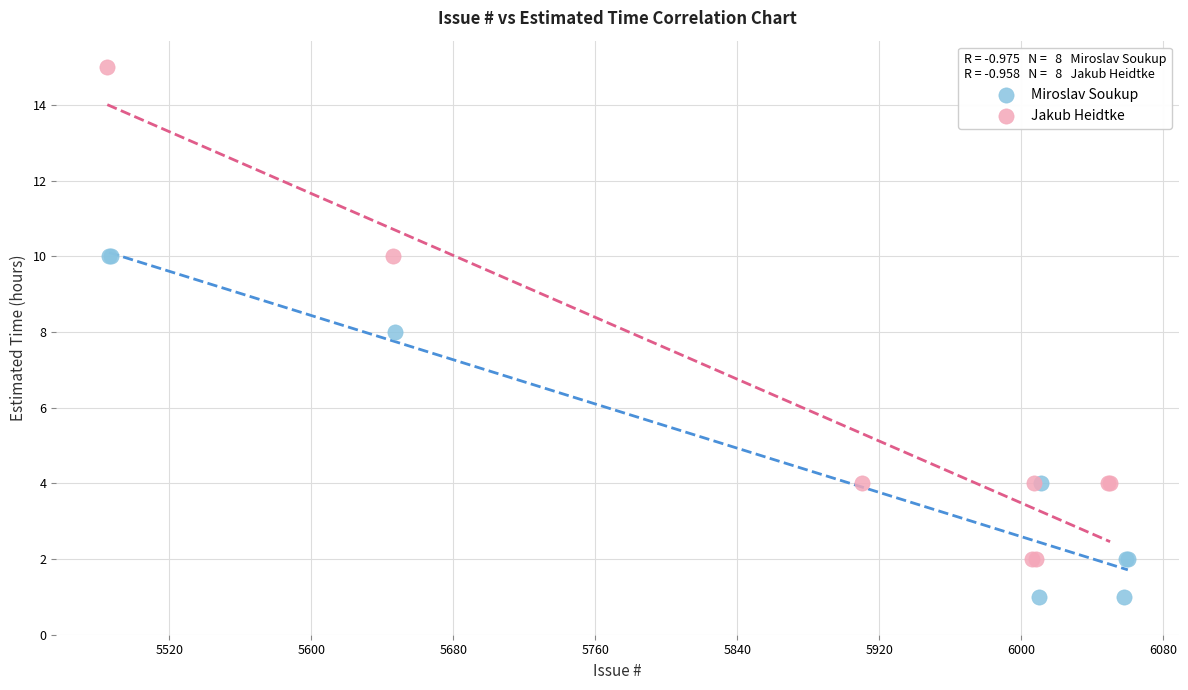

What are all the series names shown in the legend?

Miroslav Soukup, Jakub Heidtke